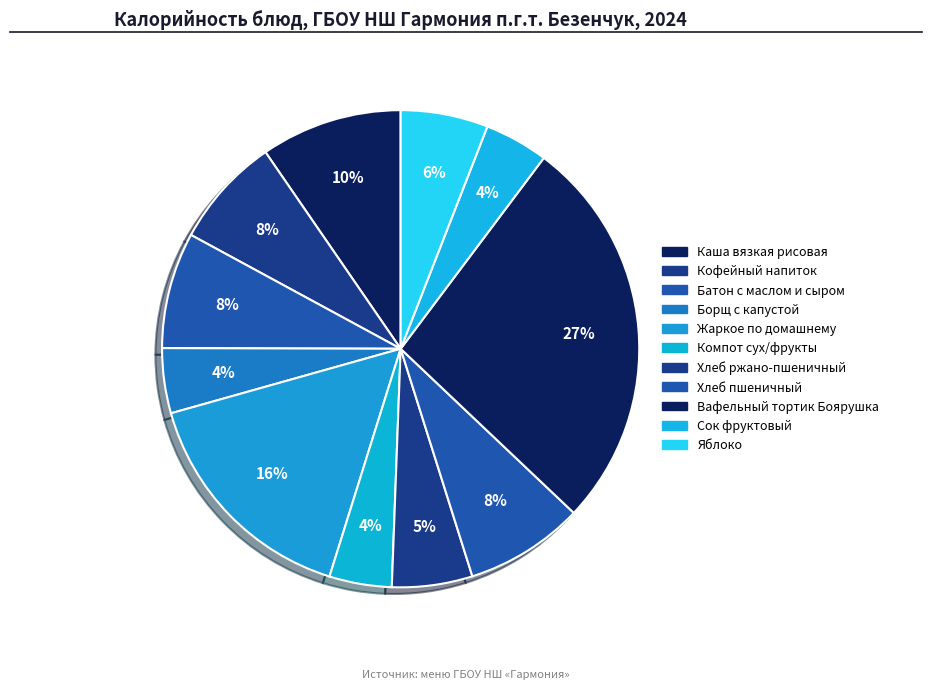

What is the total percentage of Хлеб ржано-пшеничный and Кофейный напиток?

13.0%